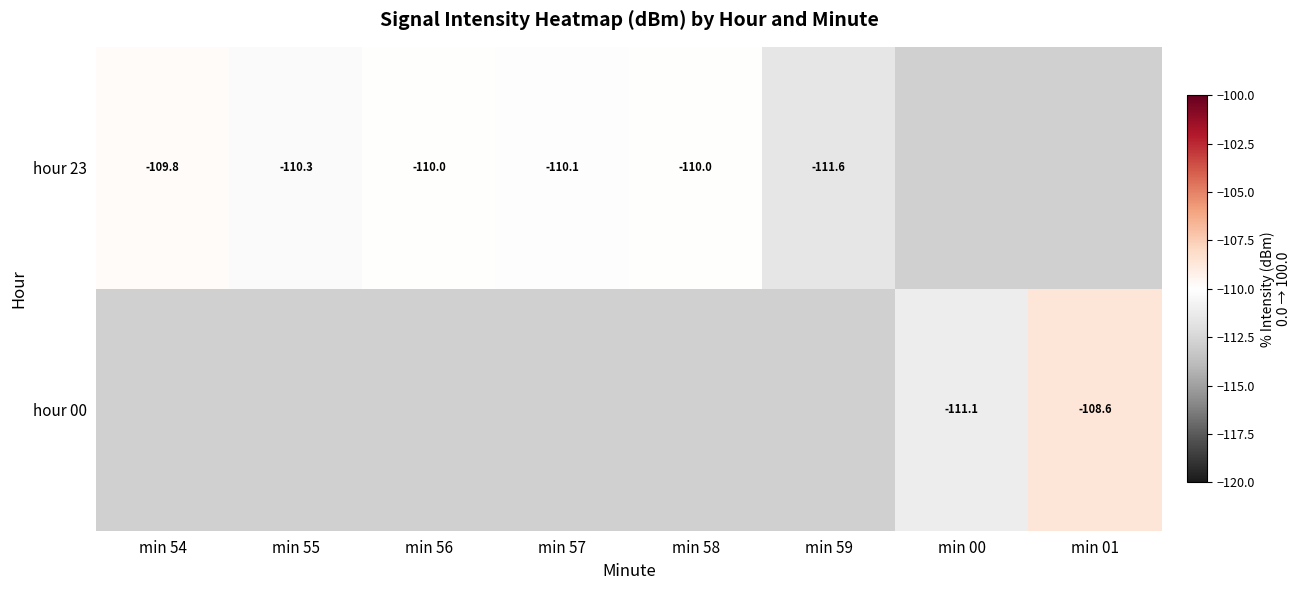

What is the approximate value of hour 00 at min 00?

-111.1